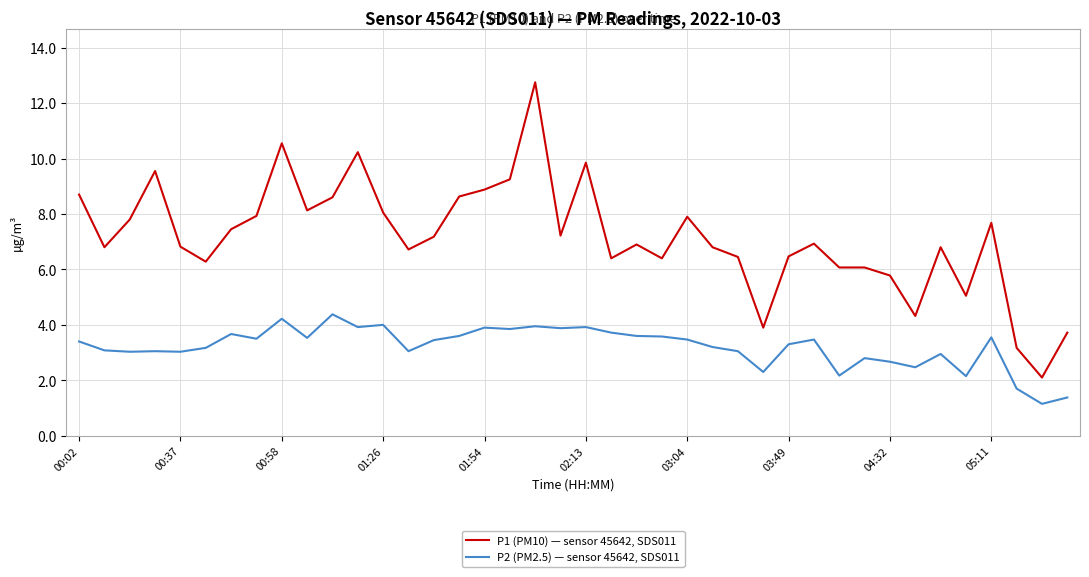

What is the maximum value for P1 (PM10) — sensor 45642, SDS011?

12.8